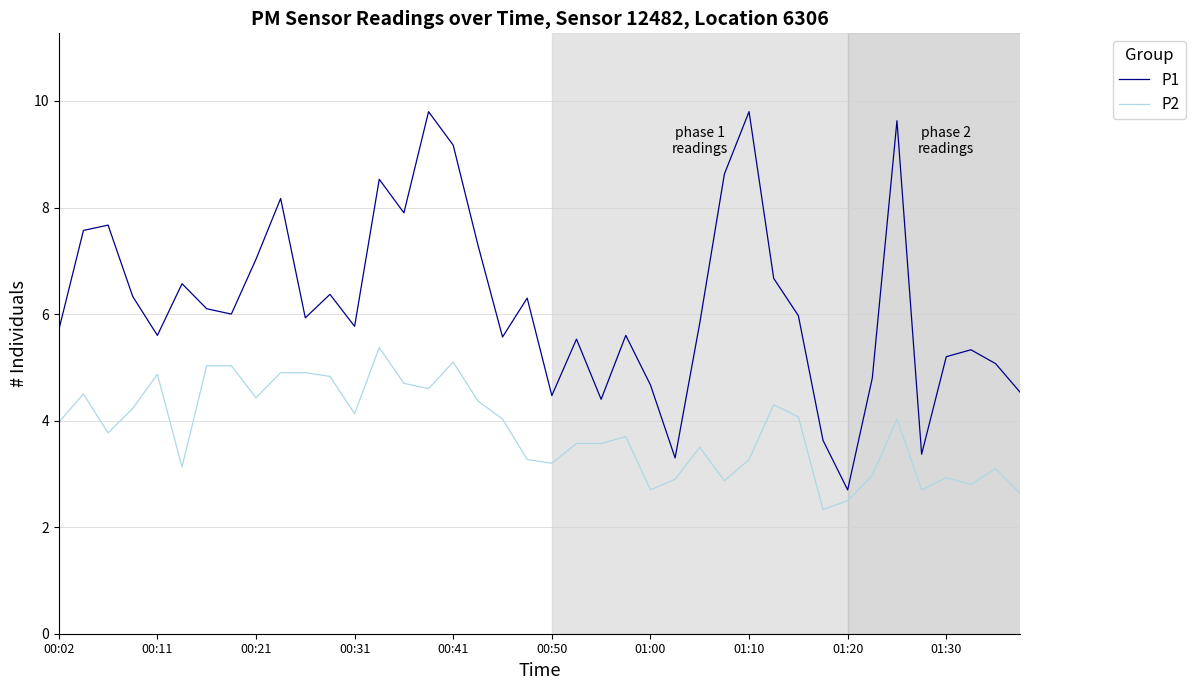

Is this an area chart (filled region under the line)?

No